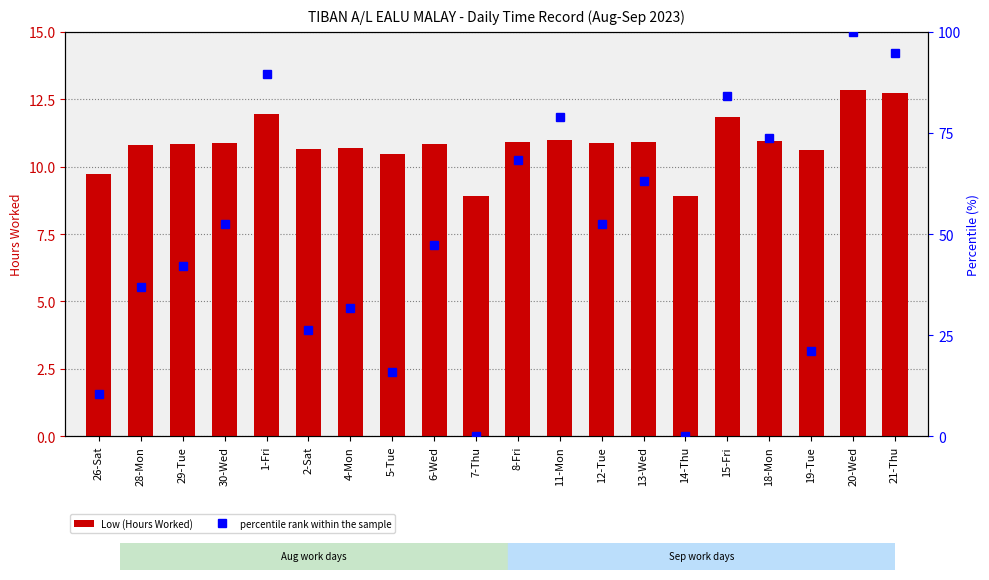

At which label is percentile rank within the sample closest to 50?

30-Wed